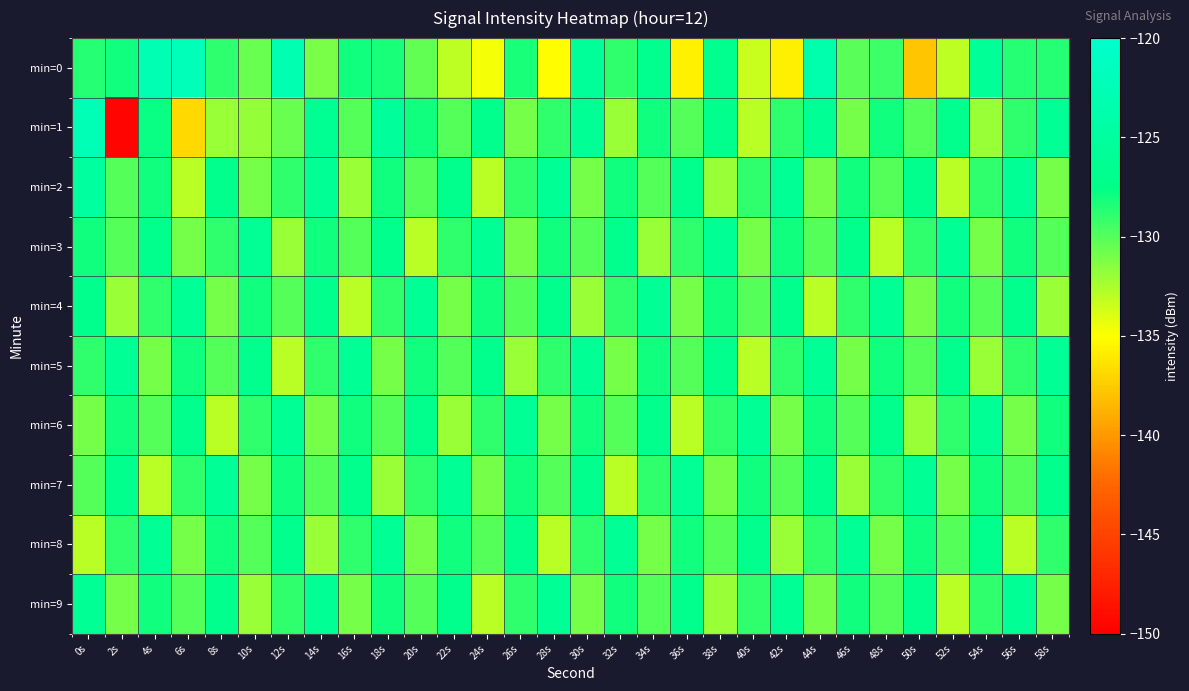

At 20s, list the series in order from smallest to largest.

min=3, min=8, min=0, min=2, min=9, min=7, min=1, min=5, min=6, min=4